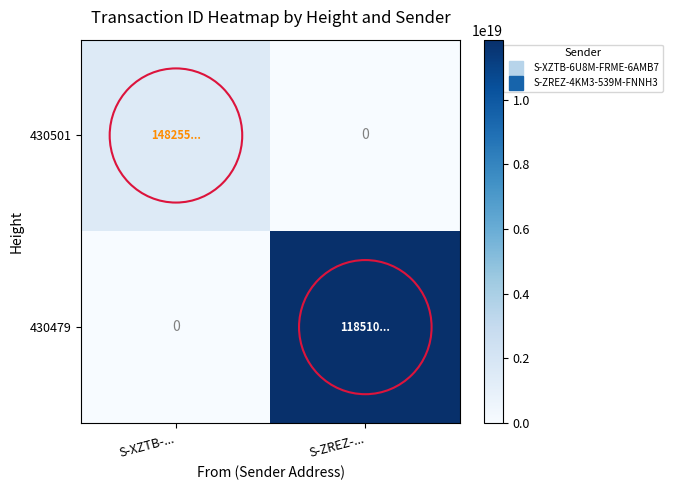

What is the spread (max minus min) of values at S-XZTB-...?

1482557213114763776